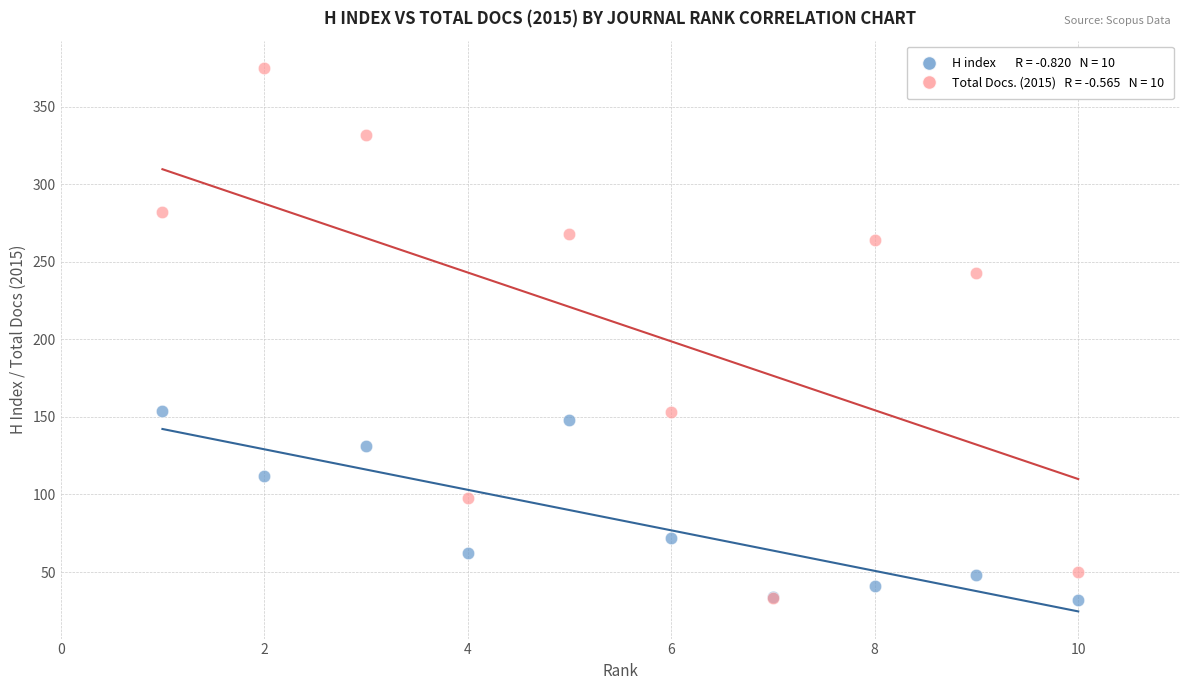

Across all series, what Y value is closest to 203?

243